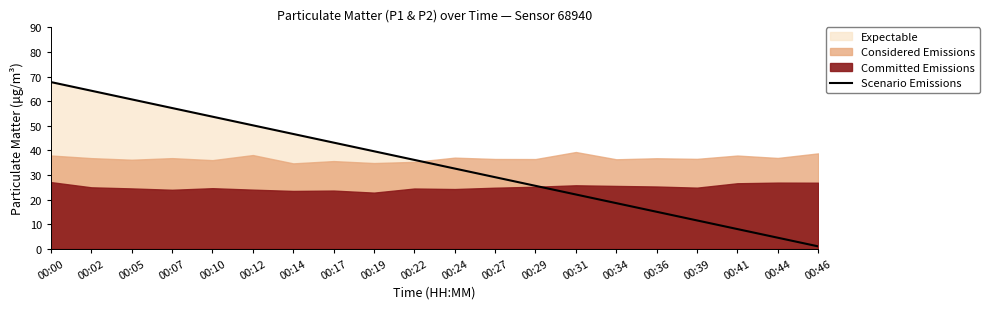

Where is the data nearest to the value 34?

00:24